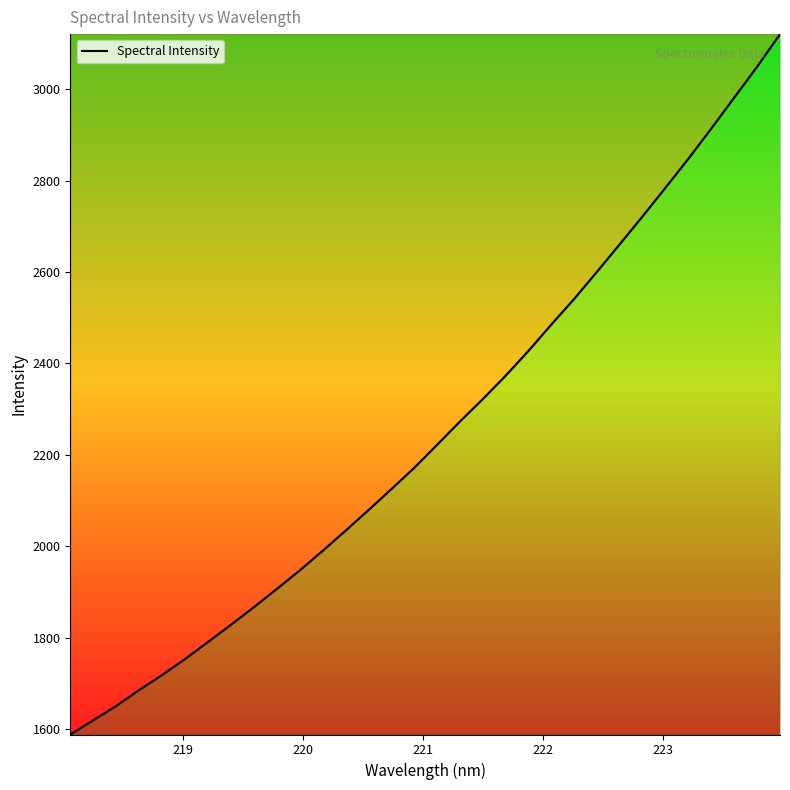

What is the smallest value displayed?

1588.0